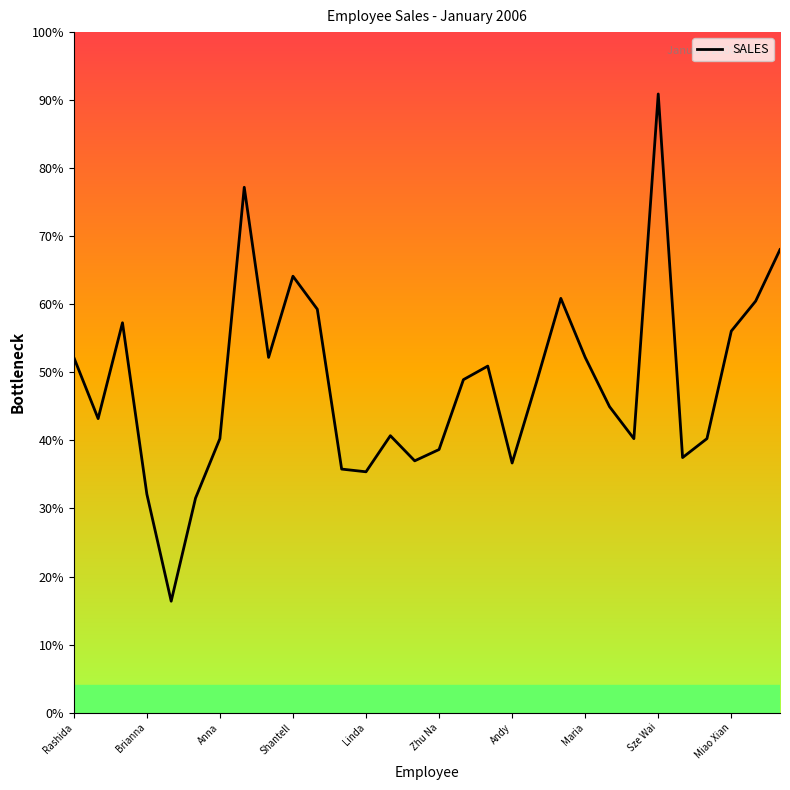

Does the chart have visible grid lines?

No